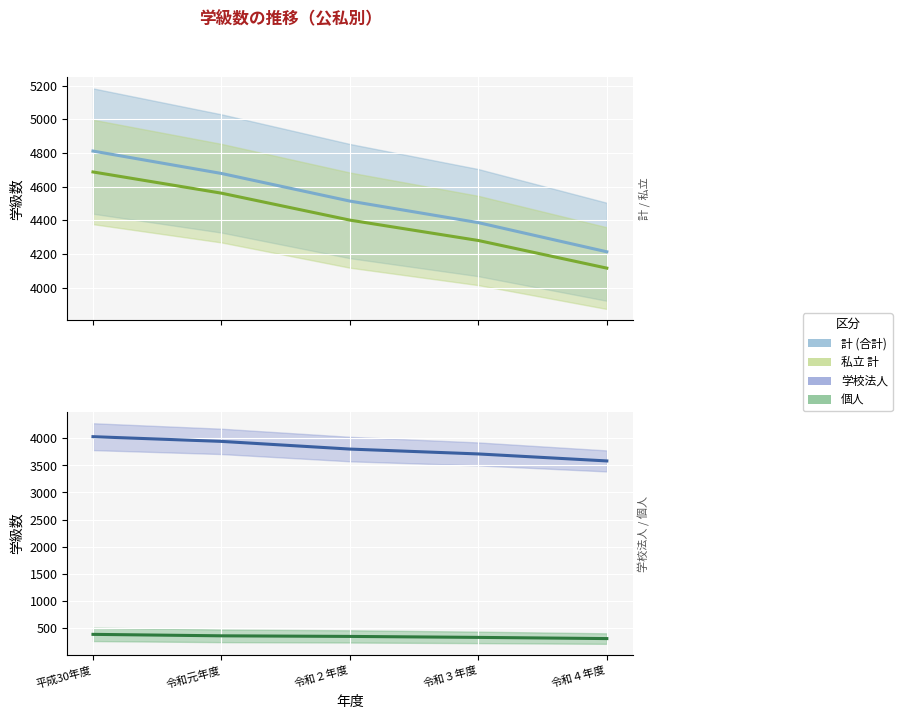

At which category is the sum across all series the highest?

平成30年度